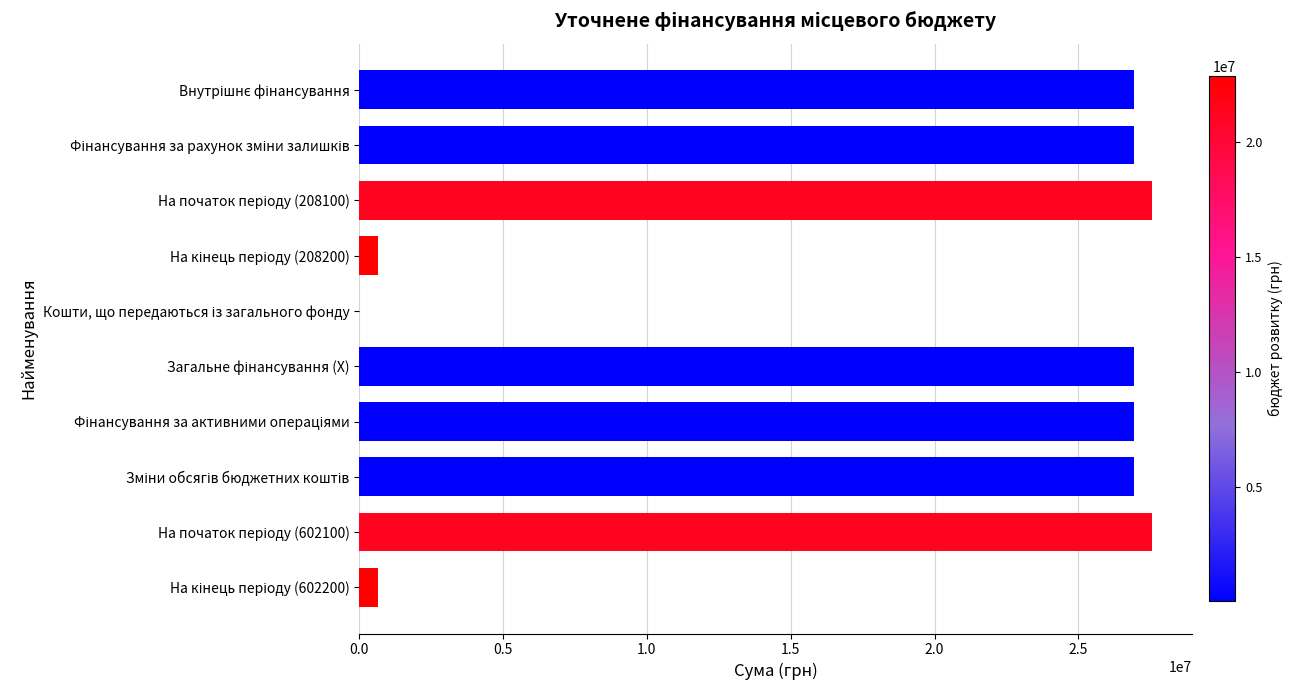

Are the bars grouped side by side (vs. stacked)?

No